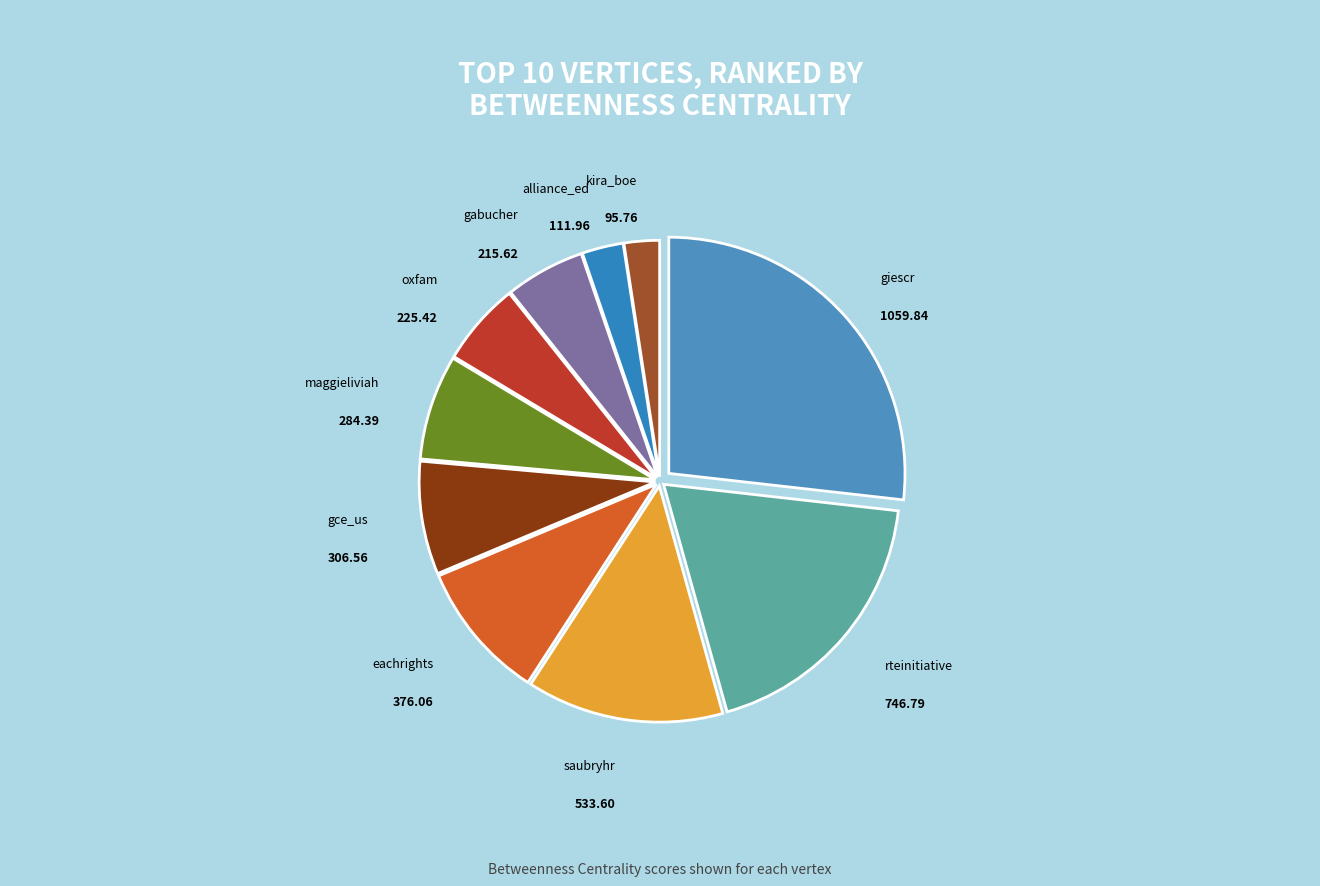

Count the number of slices in the pie.

10